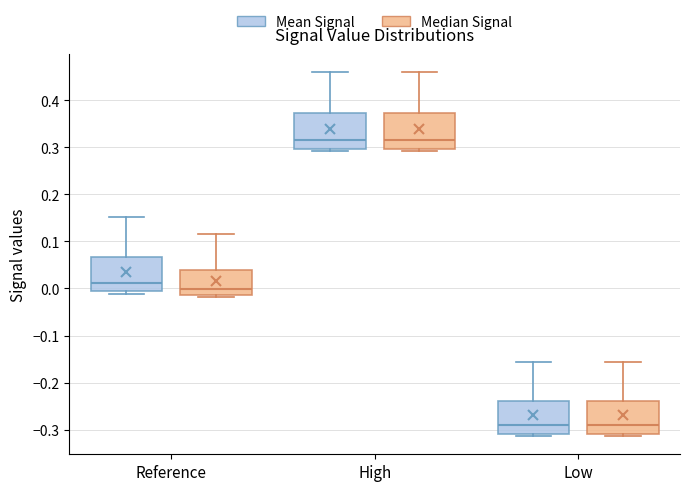

Reading left to right, read every box against the y-axis: the position of its median line, the range the box covers, and the ends of its whiskers. The values are not printed on the chart, so give them approximately, as read against the axis.

Reference (Mean Signal): median 0.01, box -0.01 to 0.07, whiskers -0.01 (just below the box's lower edge) to 0.15
Reference (Median Signal): median 0.00, box -0.01 to 0.04, whiskers -0.02 to 0.12
High (Mean Signal): median 0.32, box 0.30 to 0.37, whiskers 0.29 to 0.46
High (Median Signal): median 0.32, box 0.30 to 0.37, whiskers 0.29 to 0.46
Low (Mean Signal): median -0.29, box -0.31 to -0.24, whiskers -0.31 (just below the box's lower edge) to -0.16
Low (Median Signal): median -0.29, box -0.31 to -0.24, whiskers -0.31 (just below the box's lower edge) to -0.16